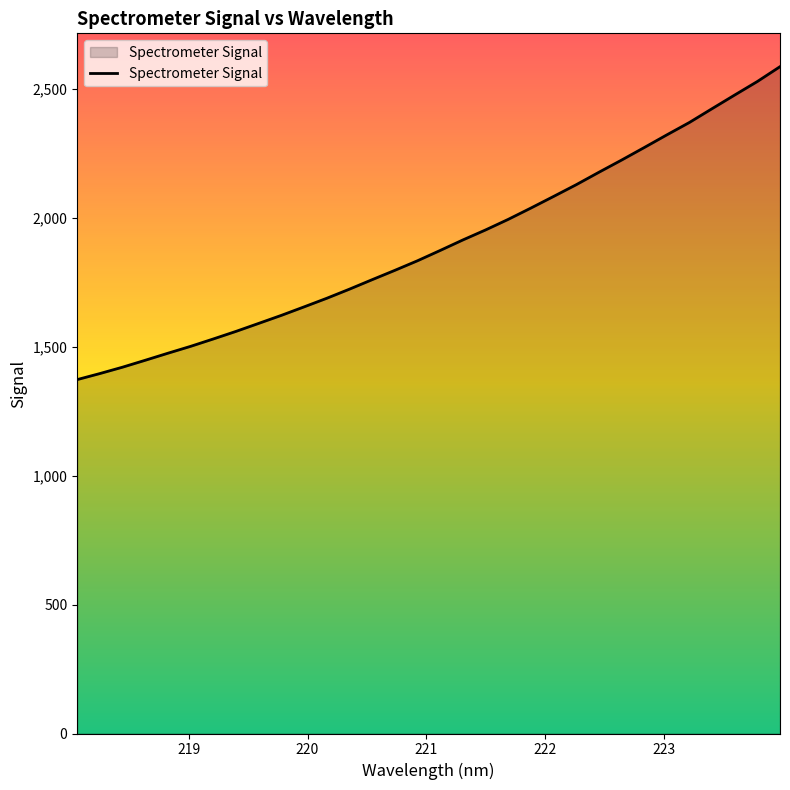

What is the difference between the maximum and minimum values?

1213.0